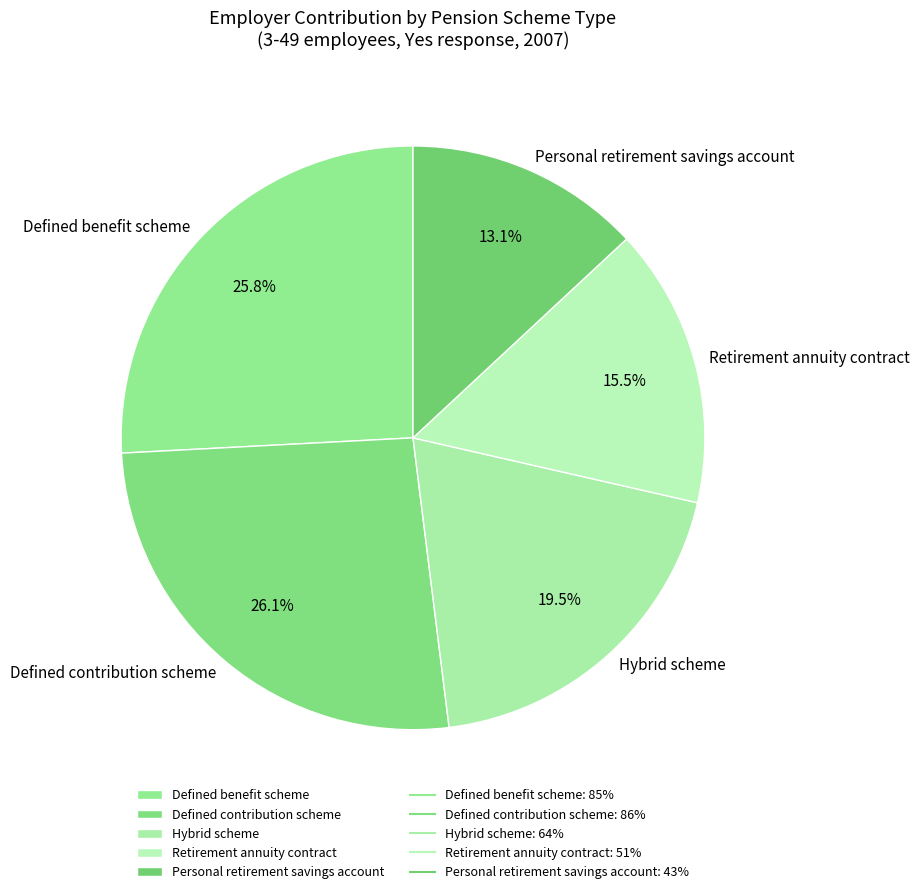

How many slices are in this pie chart?

5